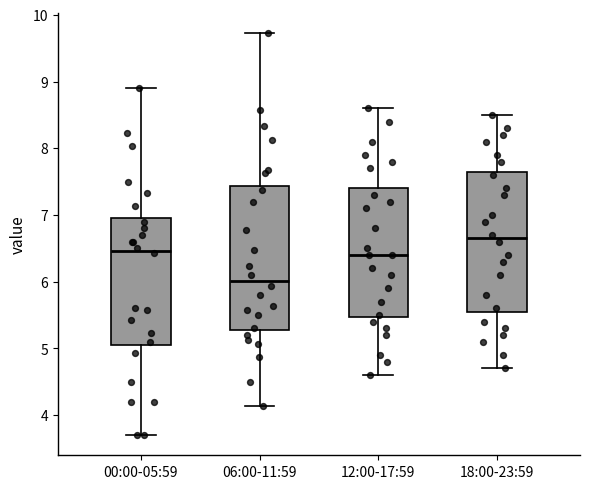

Where does the median line of the box for 18:00-23:59 sit on the y-axis? The values are not printed on the chart, so give them approximately, as read against the axis.

6.7